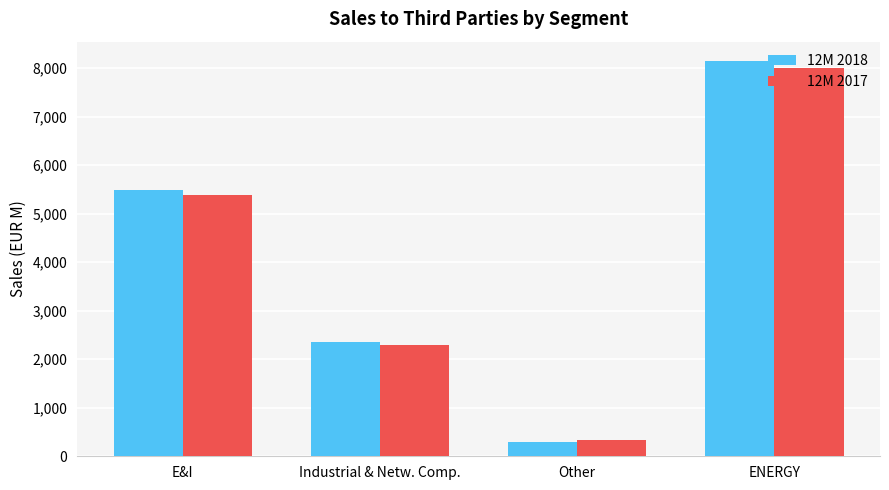

Which series has the largest range (max minus min)?

12M 2018